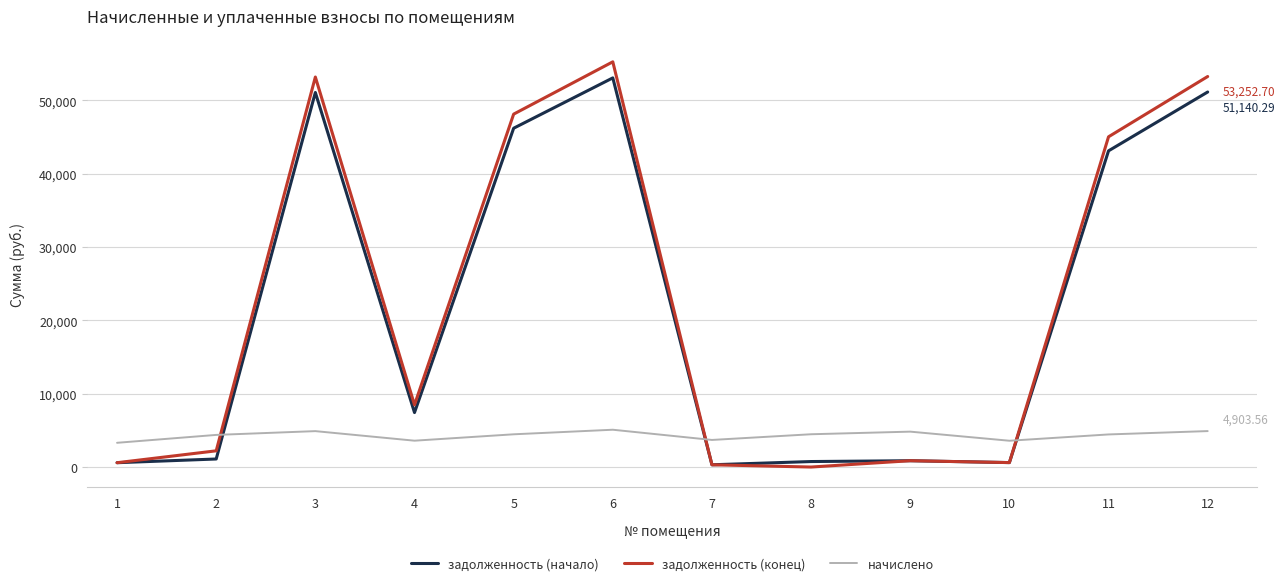

True or false: начислено has a value of 4903.6 at 12.

True